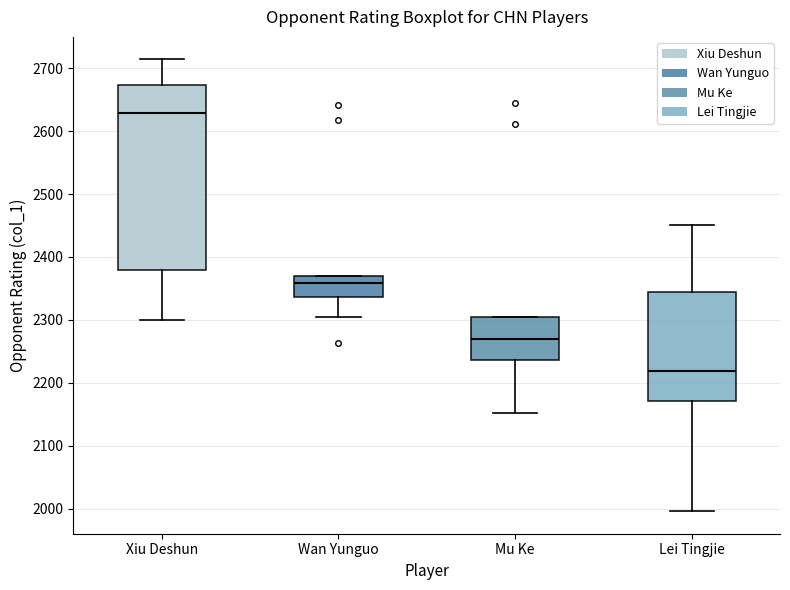

Which box's median line is the lowest?

Lei Tingjie